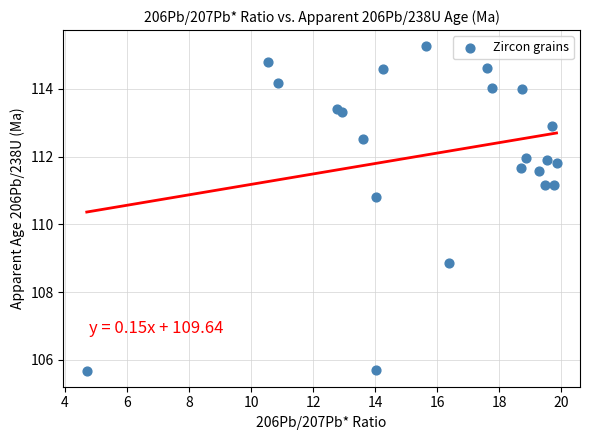

What Y value in the scatter plot is closest to 110?

110.8